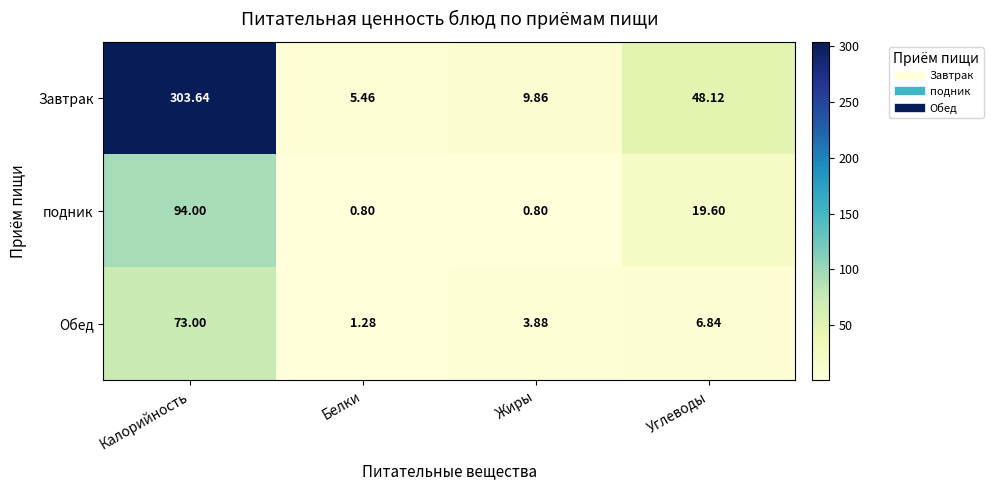

Between Калорийность and Жиры, which series saw the biggest shift?

Завтрак